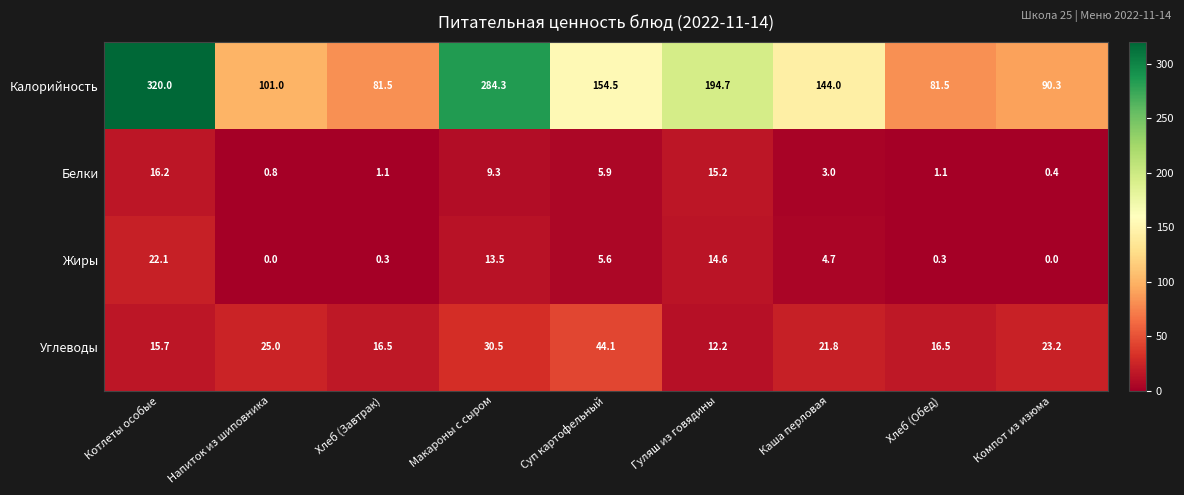

How many series are shown in this chart?

4